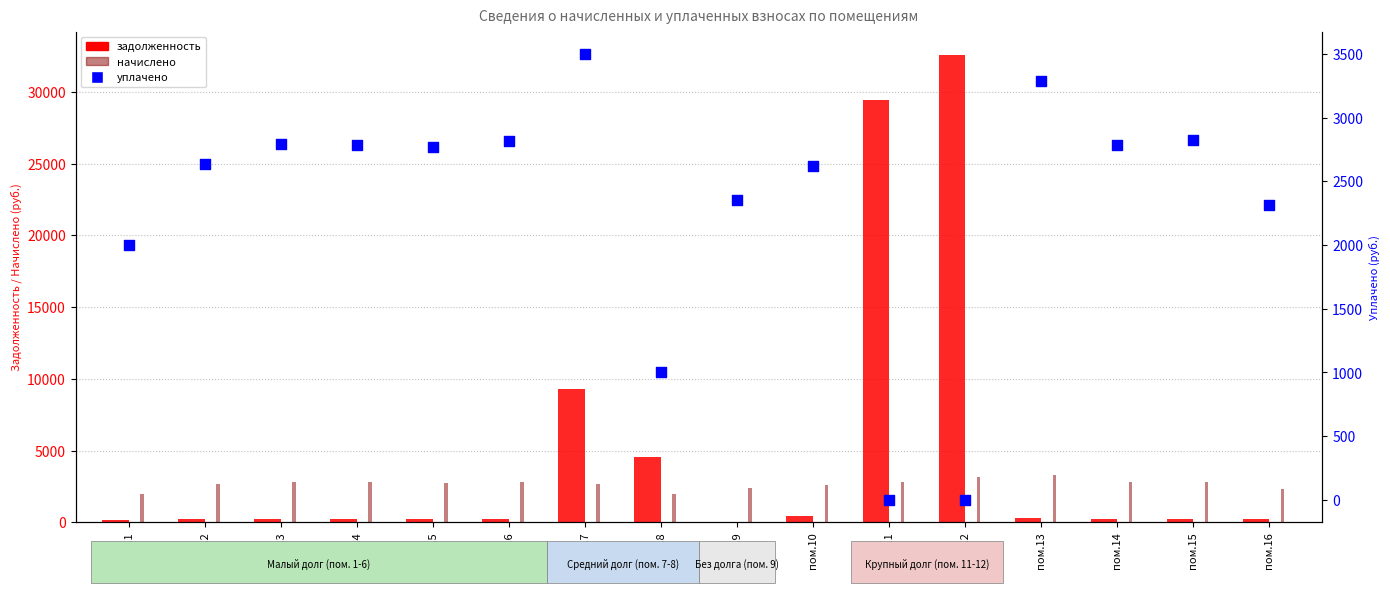

Which series reaches the minimum Y coordinate?

задолженность